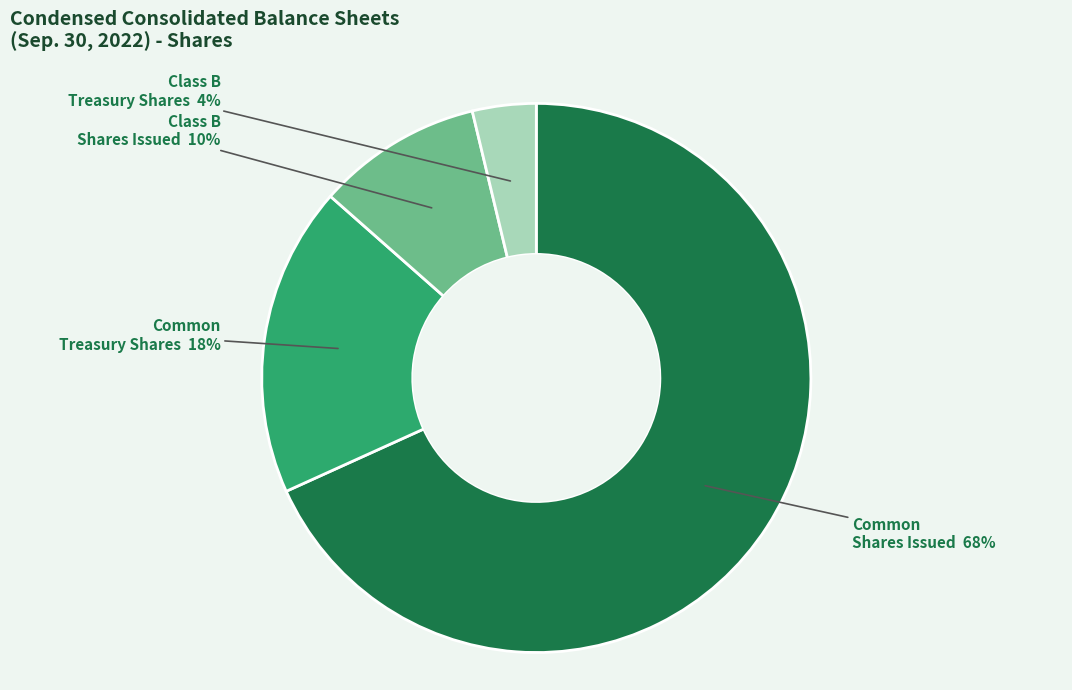

Is there a majority slice in this chart?

Yes